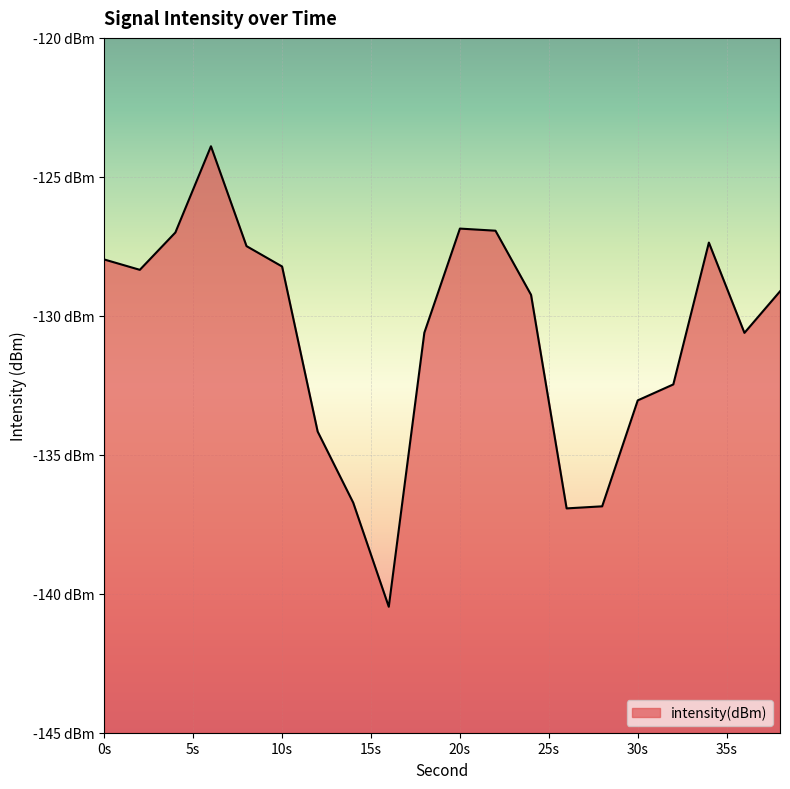

At which category does the data reach its first local peak?

6